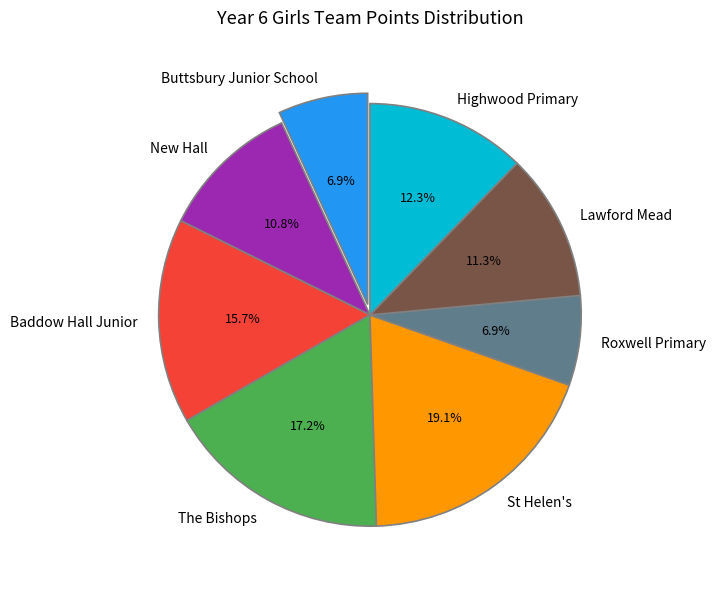

How many slices are in this pie chart?

8